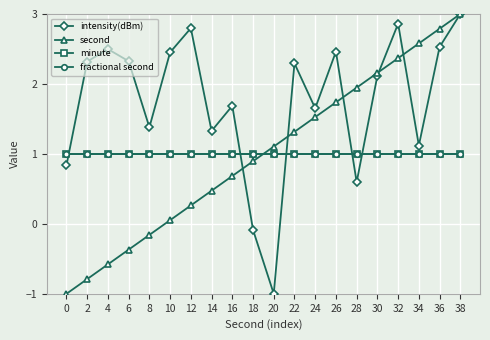

At which category is the sum across all series the highest?

38